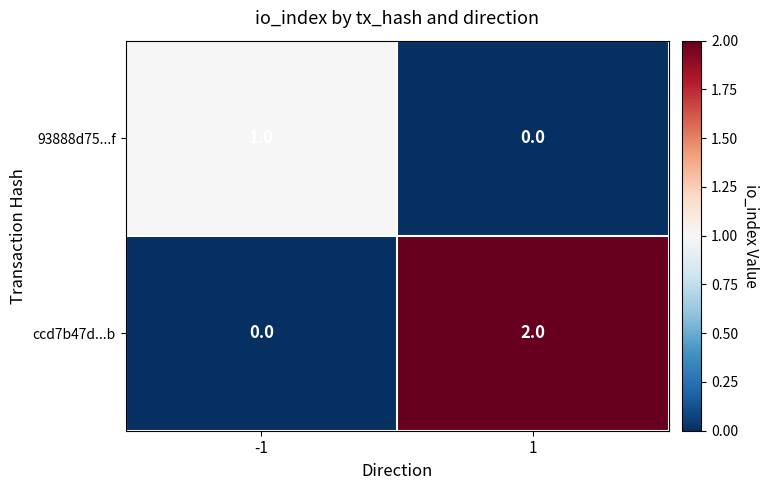

List the series in order of their peak value, highest first.

ccd7b47d...b, 93888d75...f